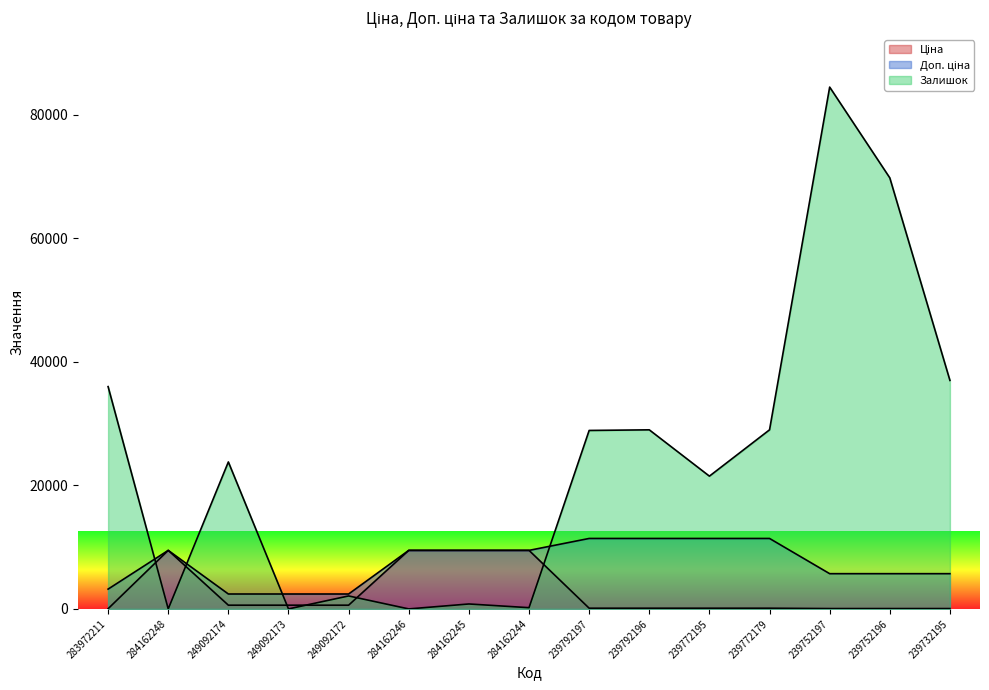

What position from the left is 239792197?

9